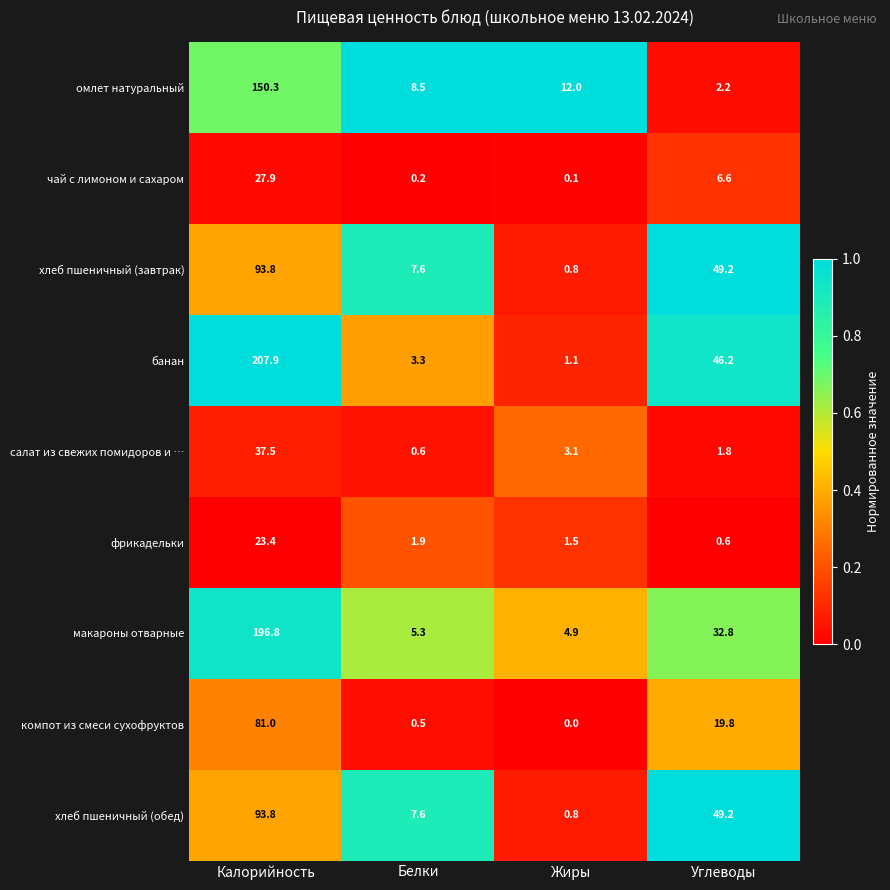

True or false: чай с лимоном и сахаром has a value of 14.2 at Калорийность.

False